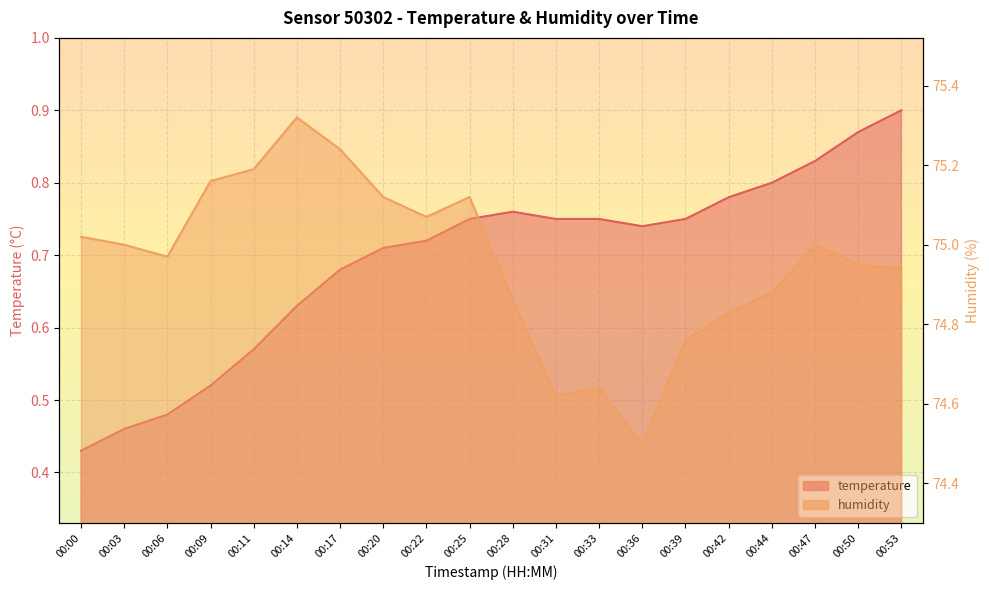

Rank the series by their maximum value, from lowest to highest.

temperature, humidity